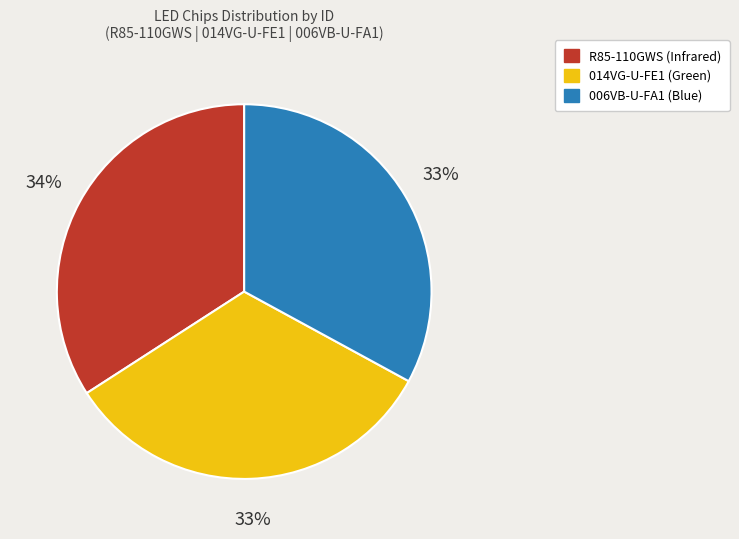

To the nearest percent, what is the difference between the 006VB-U-FA1 (Blue) and R85-110GWS (Infrared) slice percentages?

1%